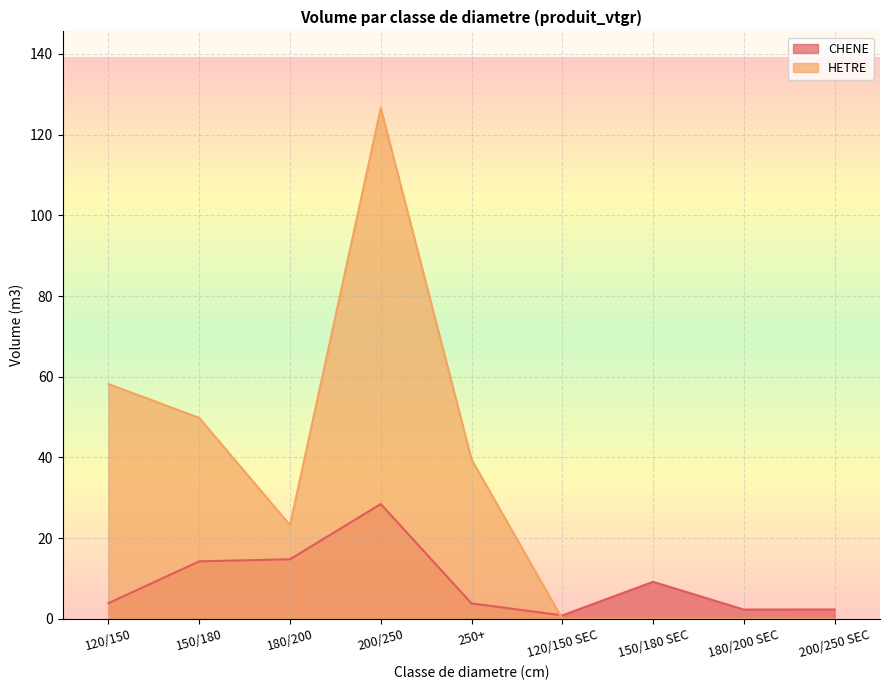

At which category is the sum across all series the highest?

200/250